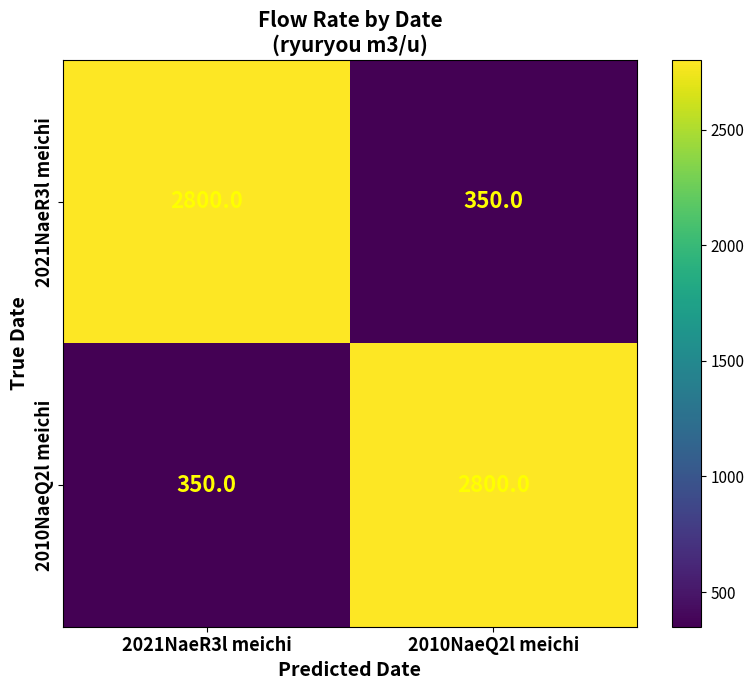

What is the total value across all series at 2021NaeR3l meichi?

3150